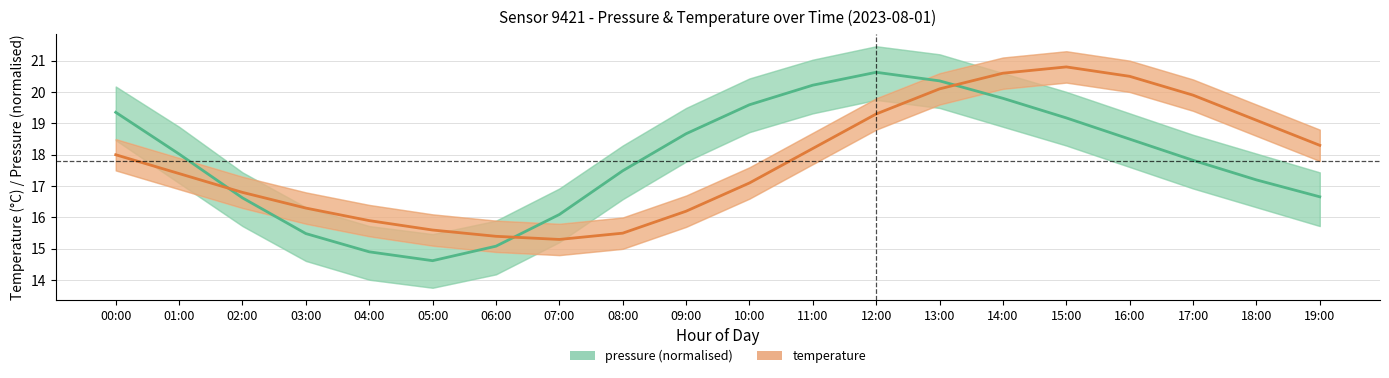

Is it true that temperature equals 25.1 at 03:00?

False